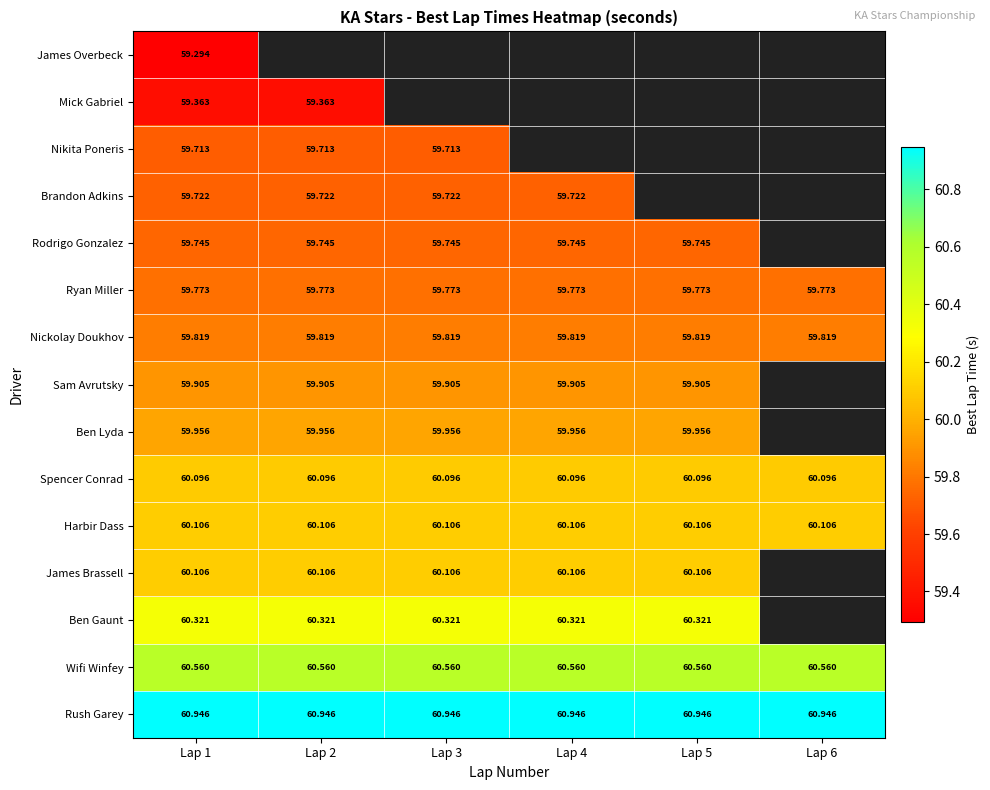

Is the value of Harbir Dass at Lap 1 greater than the value of Sam Avrutsky at Lap 3?

Yes